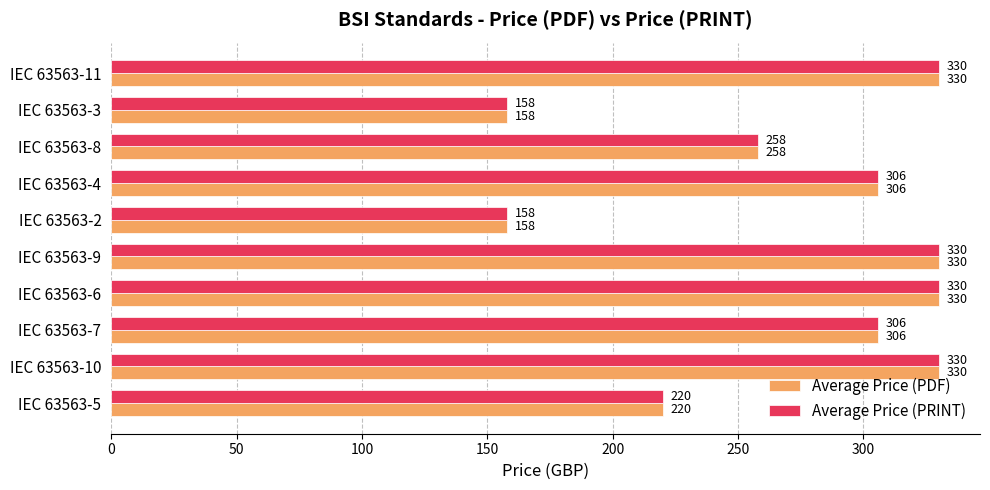

What is the minimum value shown in the chart?

158